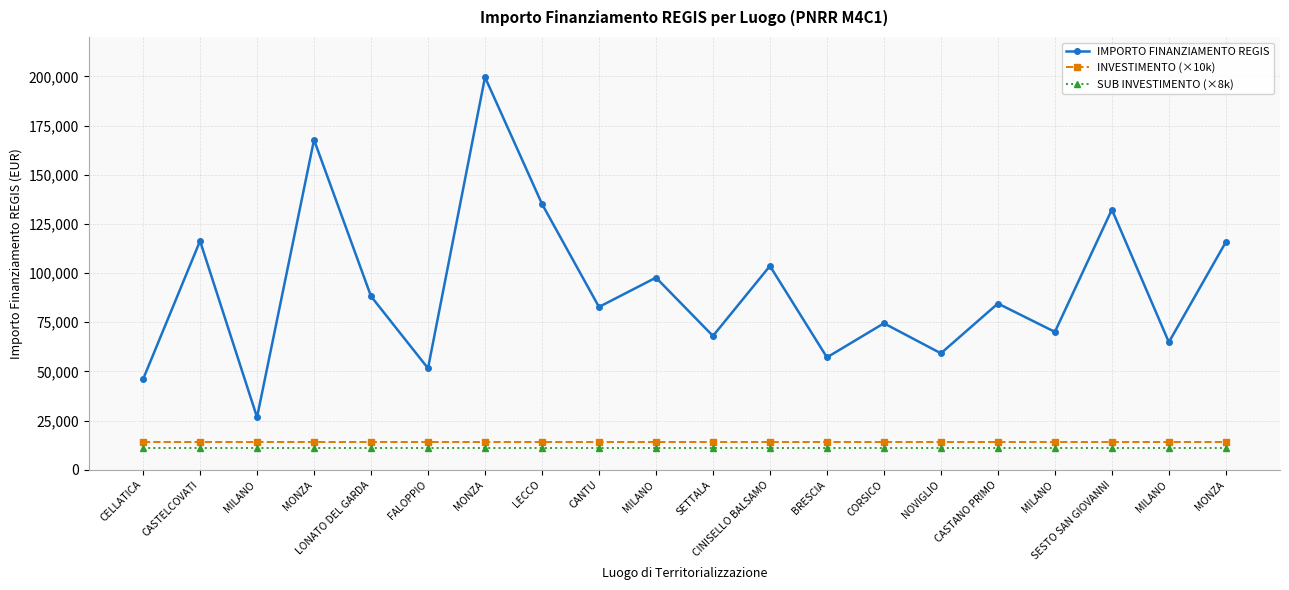

The SUB INVESTIMENTO (×8k) series shows 11200.0 at CASTELCOVATI. True or false?

True